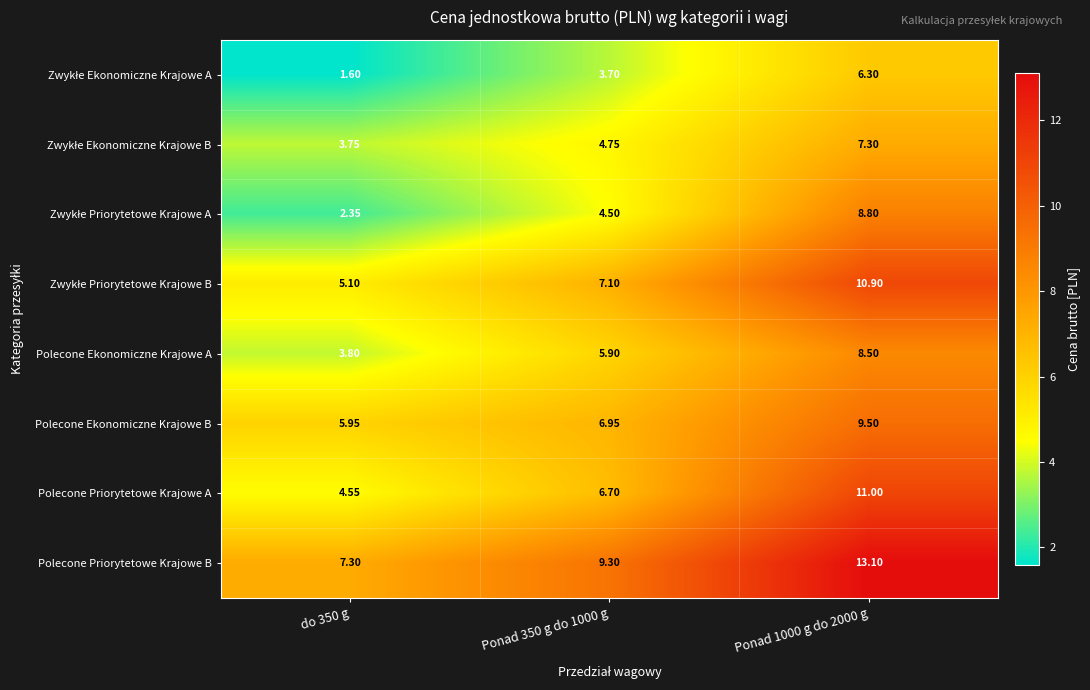

How many data points in Polecone Priorytetowe Krajowe B are less than 9?

1